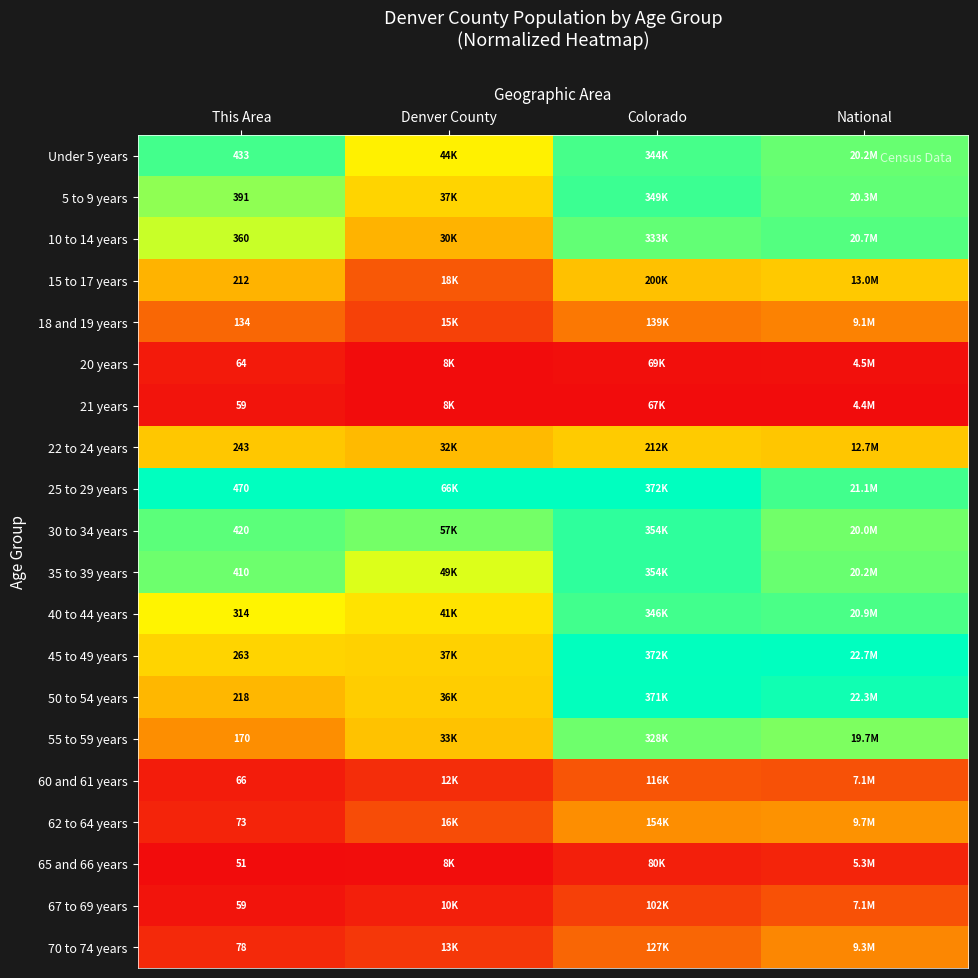

At which label is 20 years closest to 0?

Denver County